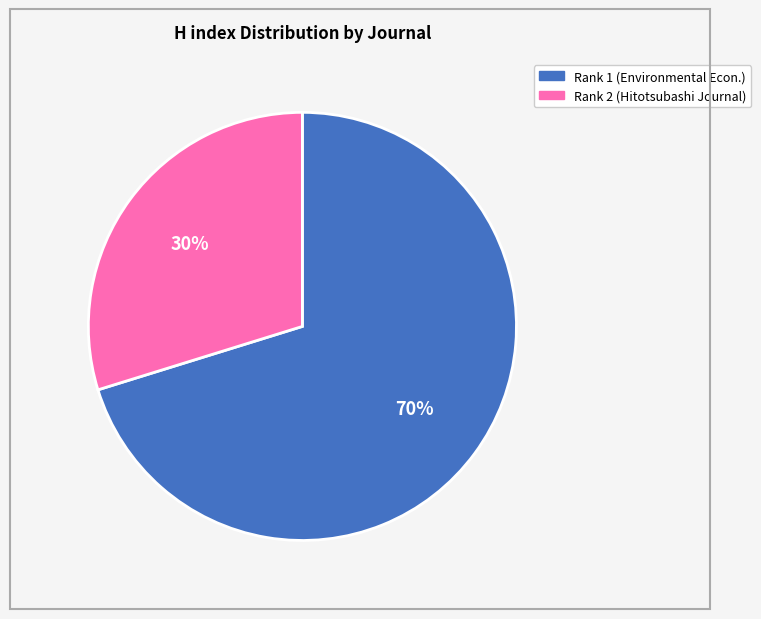

How many segments does this pie chart have?

2